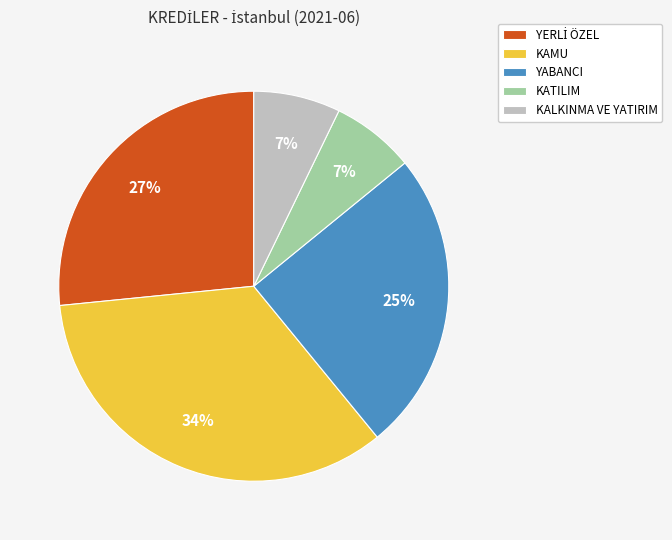

Does KATILIM account for over 50% of the chart?

No